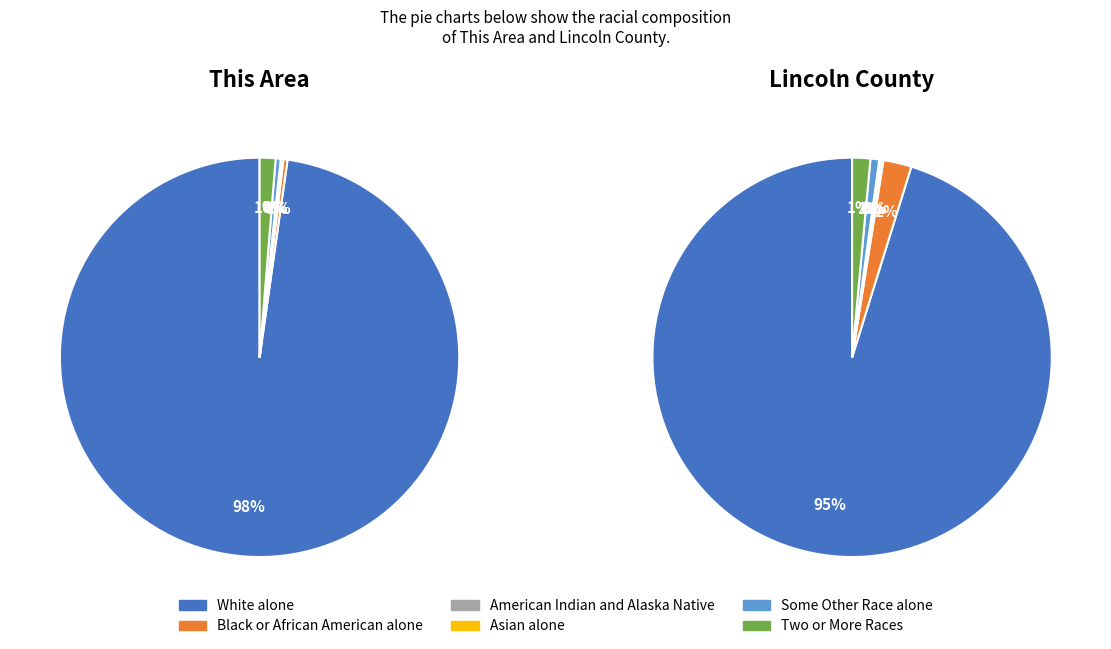

Is it true that 0 is 6% of the pie?

False